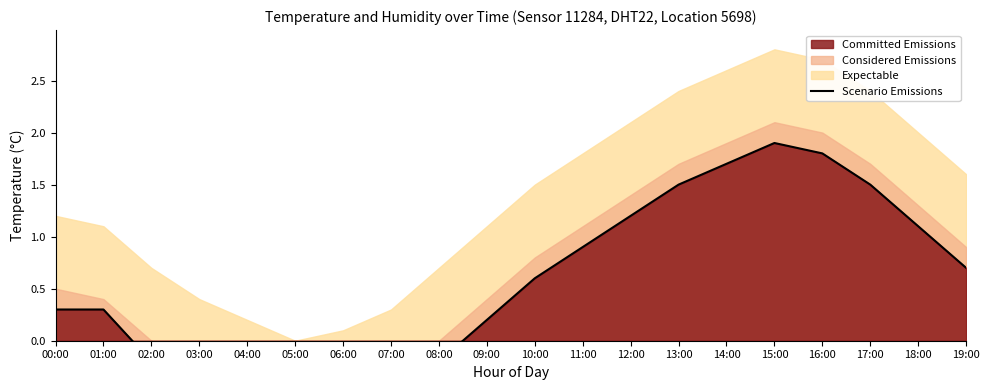

True or false: the data shows 1.1 at 18:00.

True